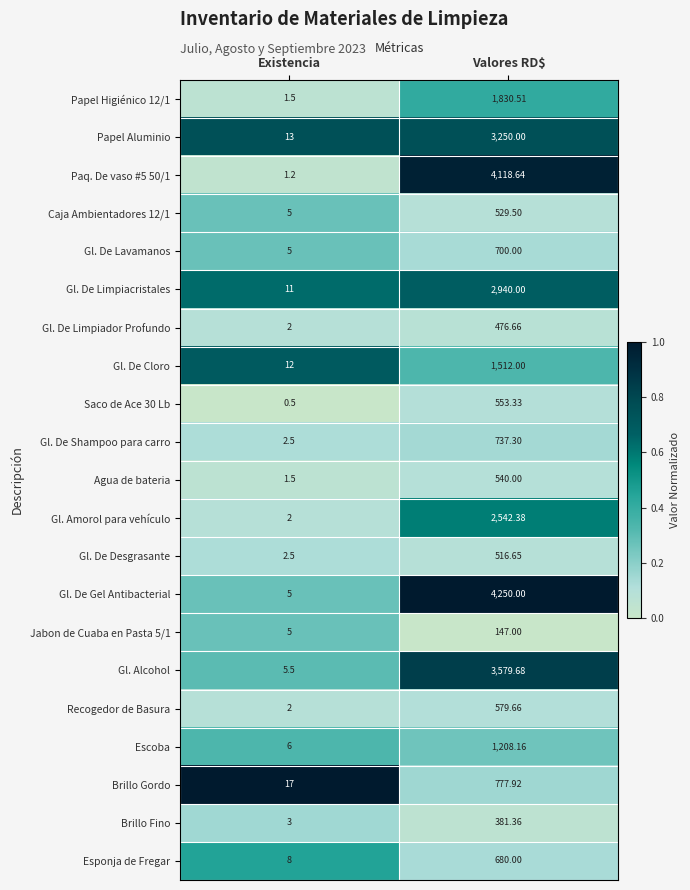

Which category has the lowest value in the Brillo Gordo series?

Existencia